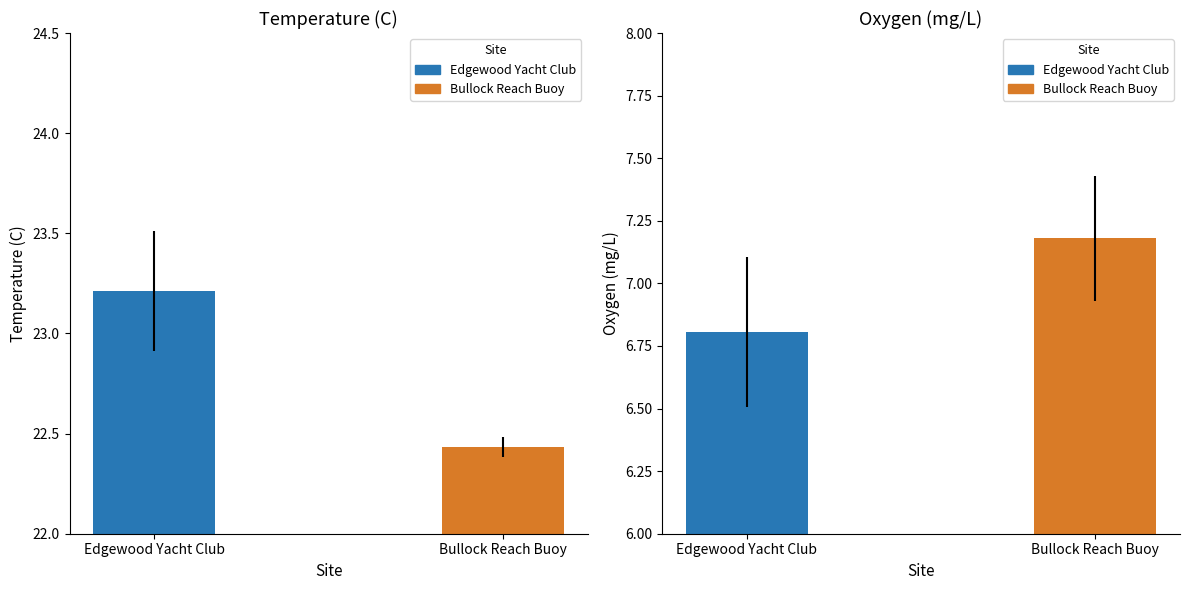

Between Edgewood Yacht Club and Bullock Reach Buoy, which series saw the biggest shift?

Temperature (C)